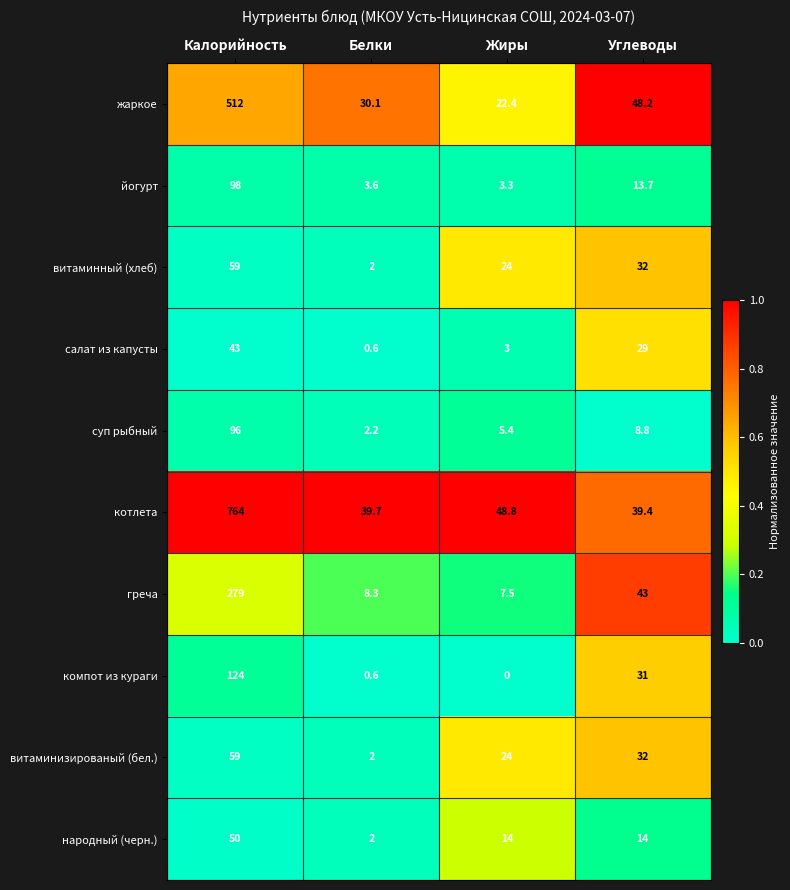

What is the approximate value of витаминный (хлеб) at Калорийность?

59.0